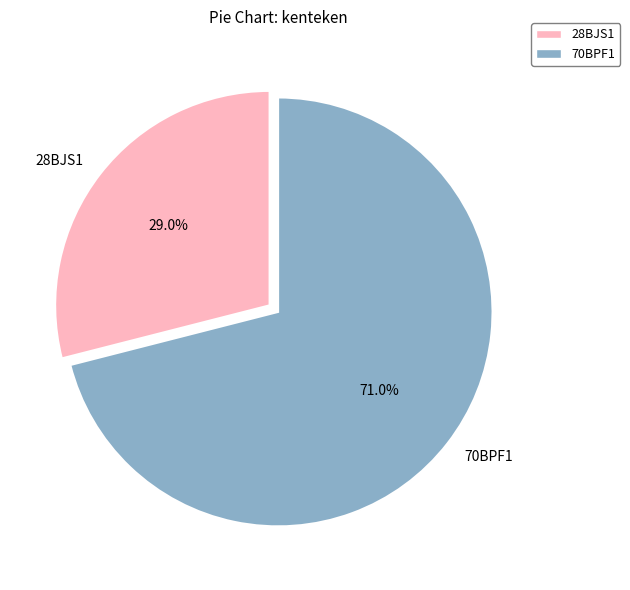

How much of the chart is everything except 28BJS1?

71.0%